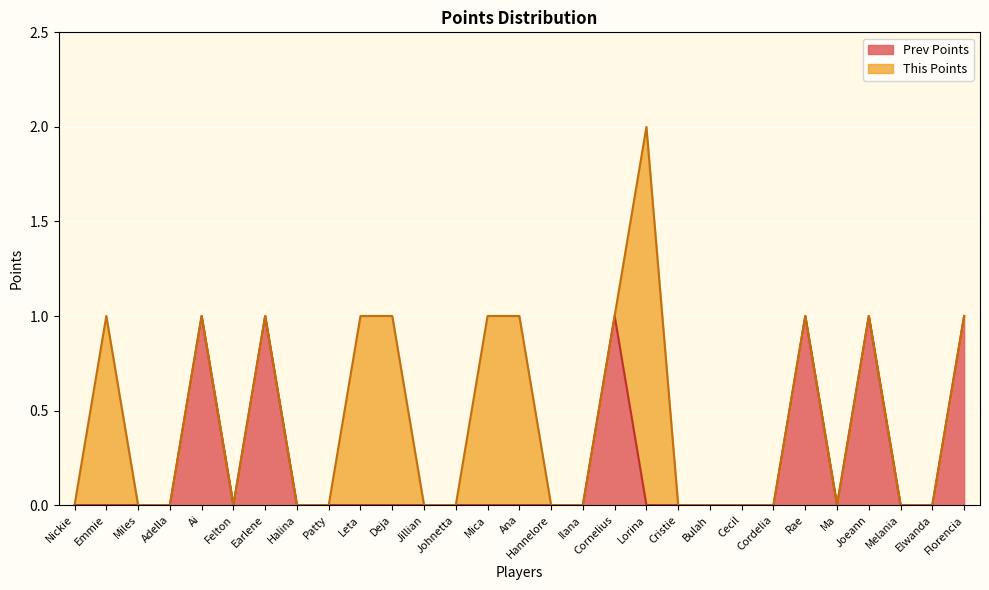

Rank the categories by value from lowest to highest.

Nickie, Emmie, Miles, Adella, Felton, Halina, Patty, Leta, Deja, Jillian, Johnetta, Mica, Ana, Hannelore, Ilana, Lorina, Cristie, Bulah, Cecil, Cordelia, Ma, Melania, Elwanda, Ai, Earlene, Cornelius, Rae, Joeann, Florencia